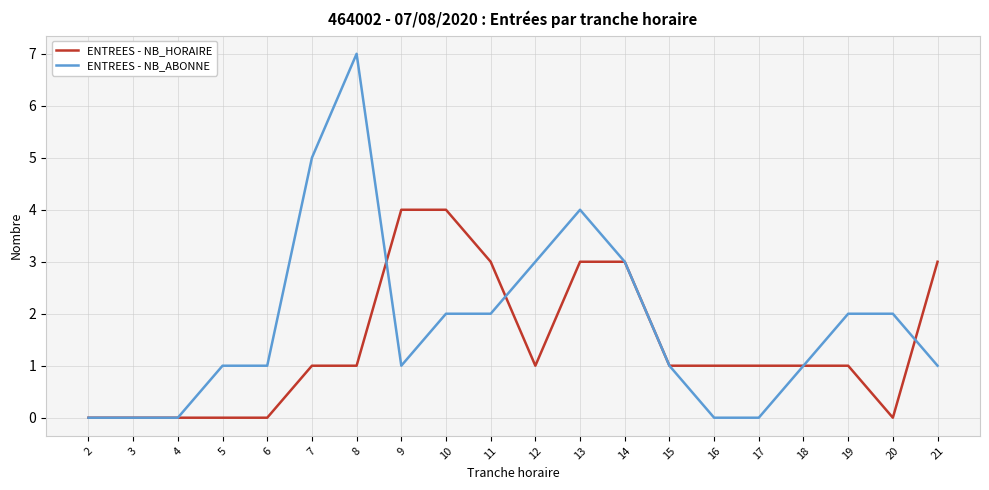

What is the difference between the highest and lowest values at 20?

2